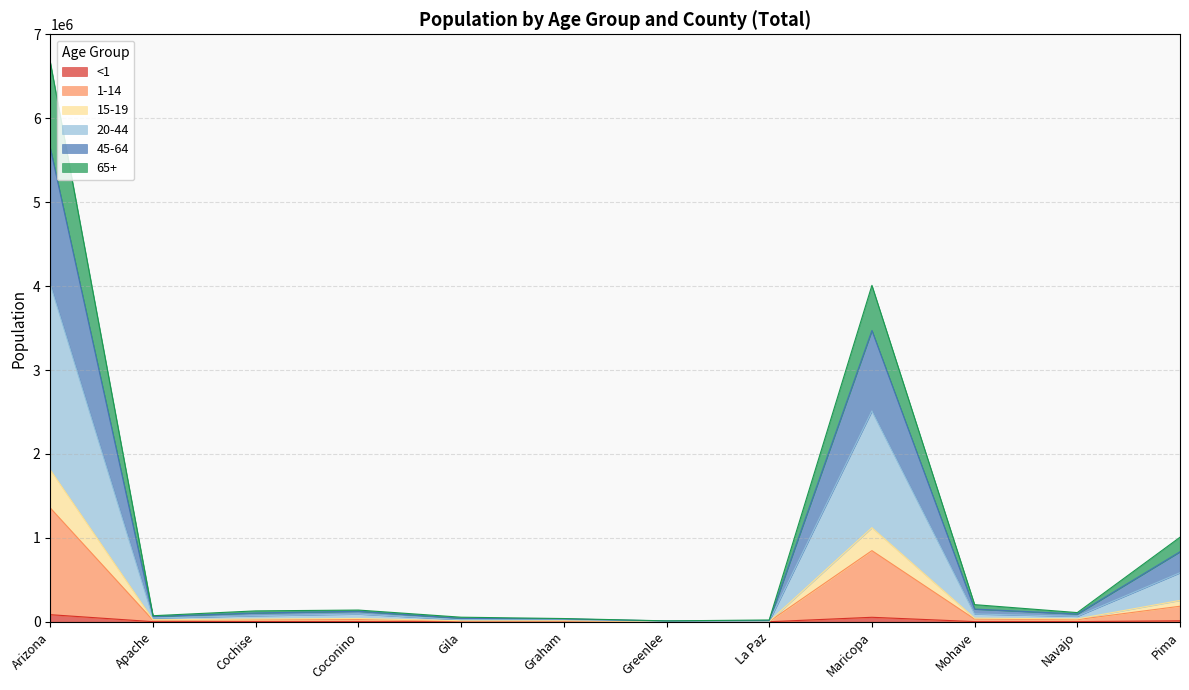

What is the value of the 45-64 point at the 7th from the left?

9243